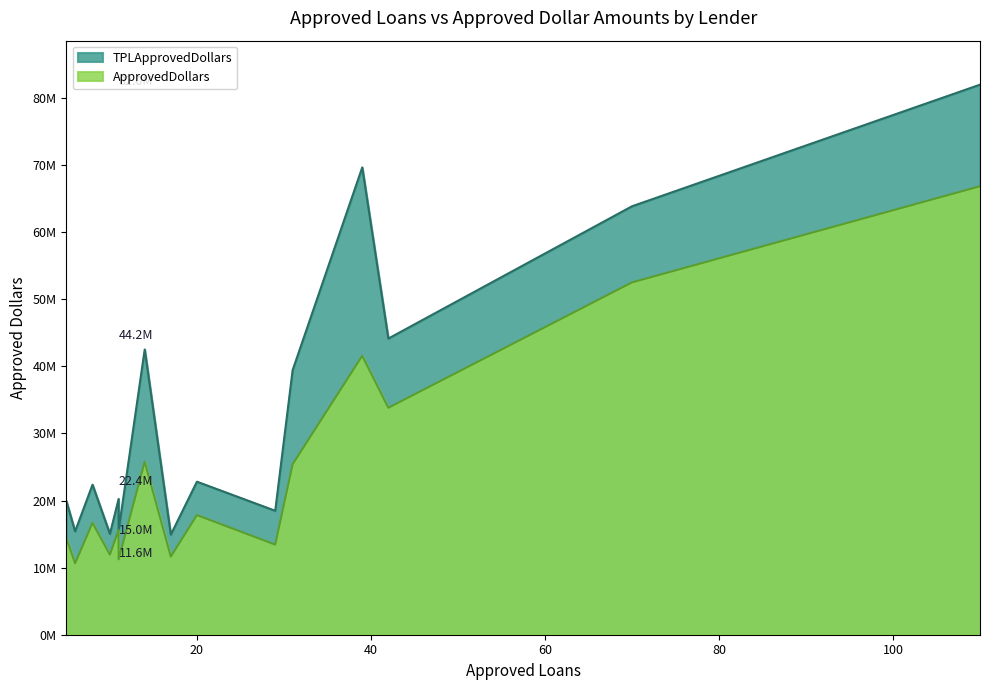

Reading right to left, what are all the values shown in this chart?

TPLApprovedDollars: U.S. Bank National=14922542.0	Plaza Bank=15031829.0	Umpqua Bank=15408032.5	BMO Harris Bank=15543354.0	Zions First National=18477098.0	BBCN Bank=19894650.0	Comerica Bank=20242361.0	East West Bank=22365500.0	Fifth Third Bank=22814938.0	Union Bank=39444723.0	TD Bank=42528084.0	Wells Fargo=44155564.0	Bank of America=63873932.0	Bank of the West=69669584.0	JPMorgan Chase=82006495.5
ApprovedDollars: U.S. Bank National=11646000.0	Plaza Bank=11941000.0	Umpqua Bank=10648000.0	BMO Harris Bank=11236000.0	Zions First National=13434000.0	BBCN Bank=14385000.0	Comerica Bank=15620000.0	East West Bank=16677000.0	Fifth Third Bank=17835000.0	Union Bank=25415000.0	TD Bank=25790000.0	Wells Fargo=33833000.0	Bank of America=52526000.0	Bank of the West=41584000.0	JPMorgan Chase=66863000.0